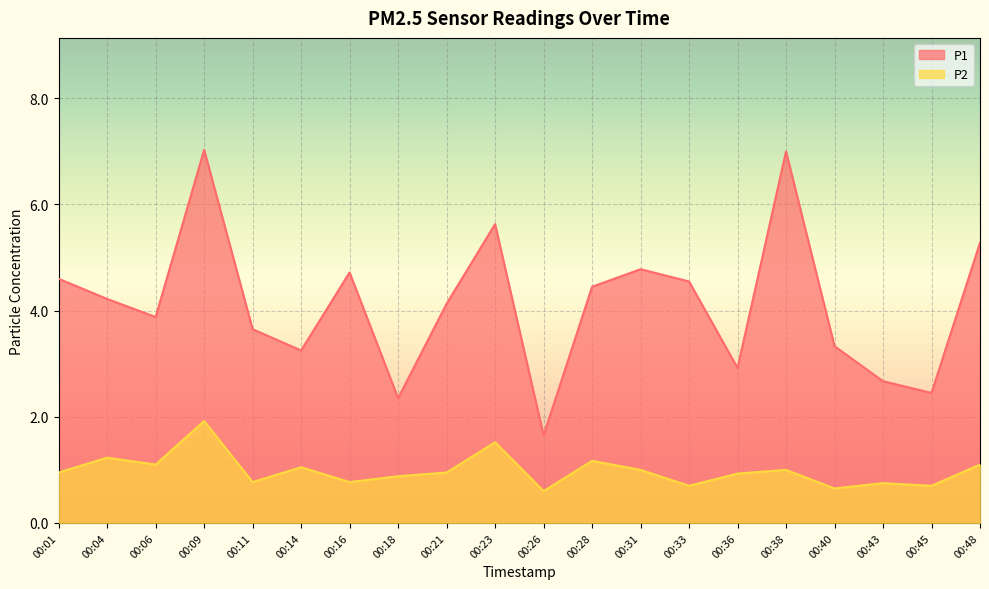

The P1 series shows 4.5 at 00:28. True or false?

True